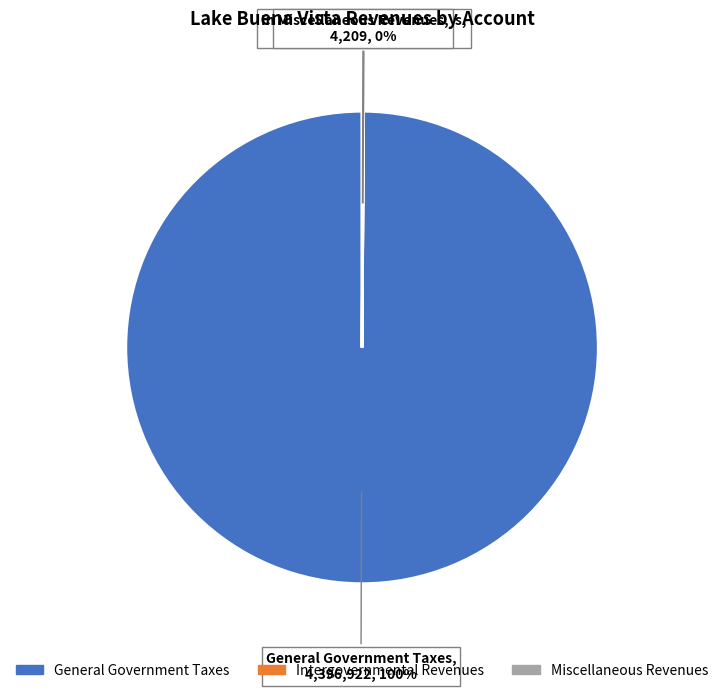

To the nearest percent, what percentage of the pie is General Government Taxes?

100%